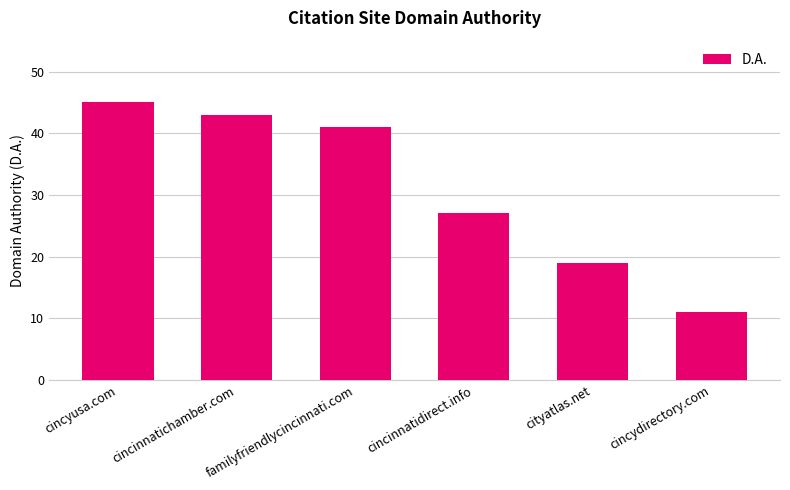

Reading left to right, extract all data points from this chart.

45	43	41	27	19	11